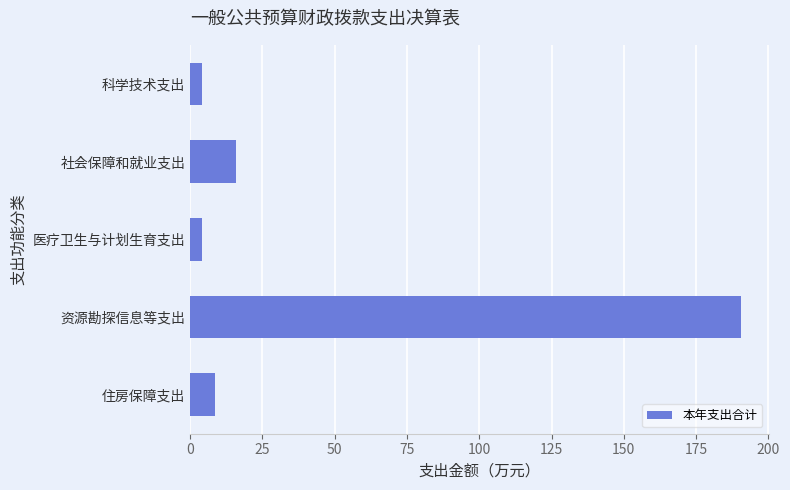

What is the sum of the values at 医疗卫生与计划生育支出 and 科学技术支出?

8.4